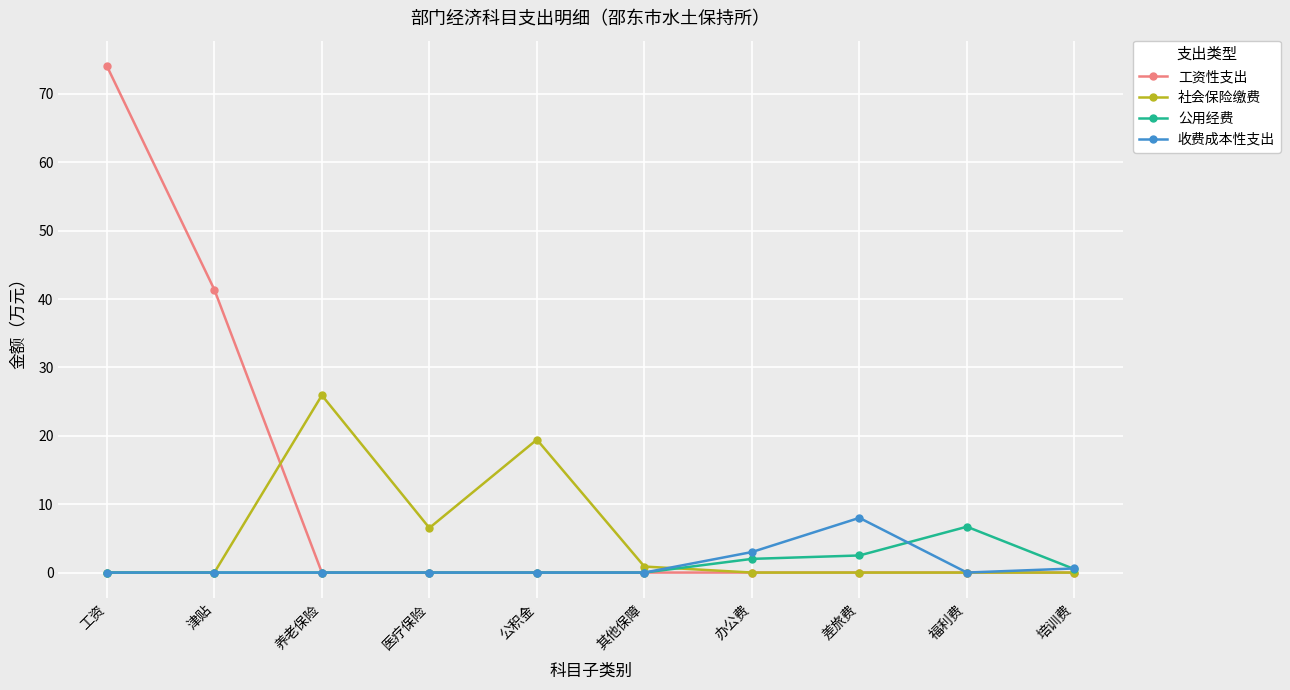

What is the sum of the 公用经费 values at 培训费 and 津贴?

0.5